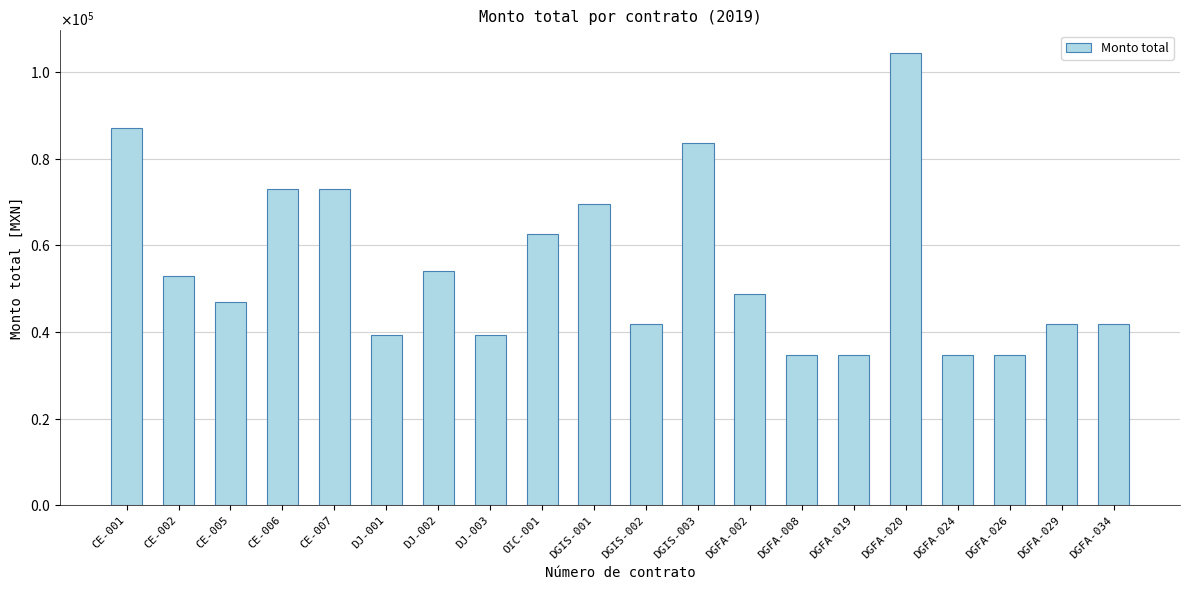

The chart shows a value of 62445.8 at DGFA-029. True or false?

False